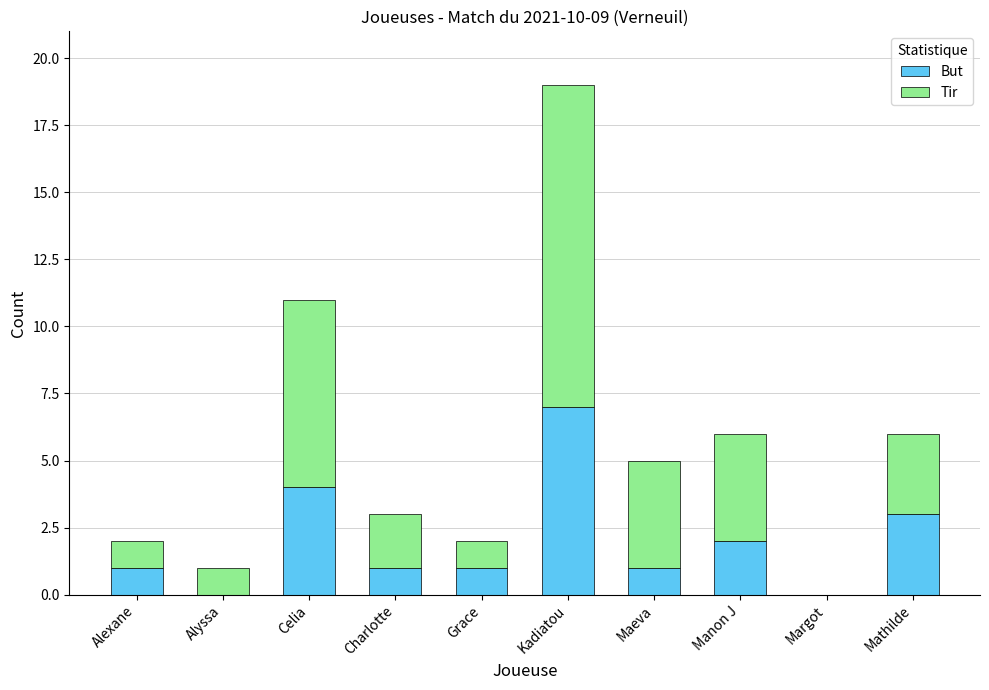

What is the sum of the But values at Alexane and Manon J?

3